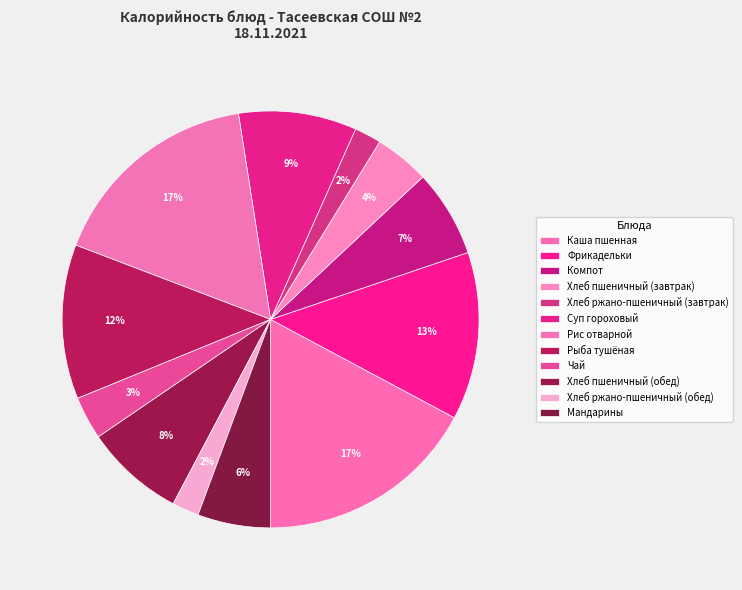

How many slices are in this pie chart?

12